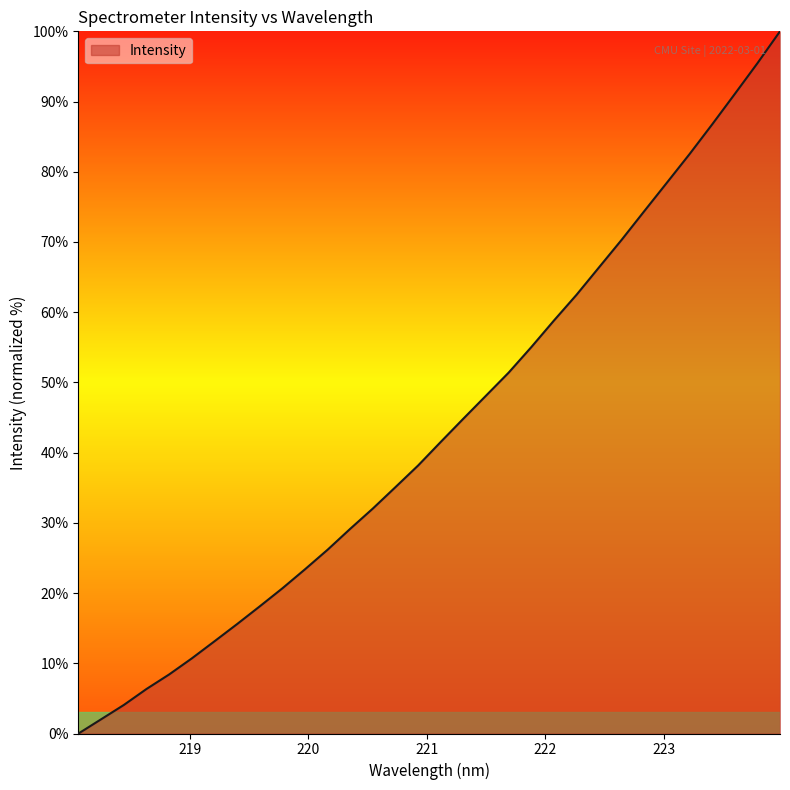

What is the difference between the maximum and minimum values?

100.0